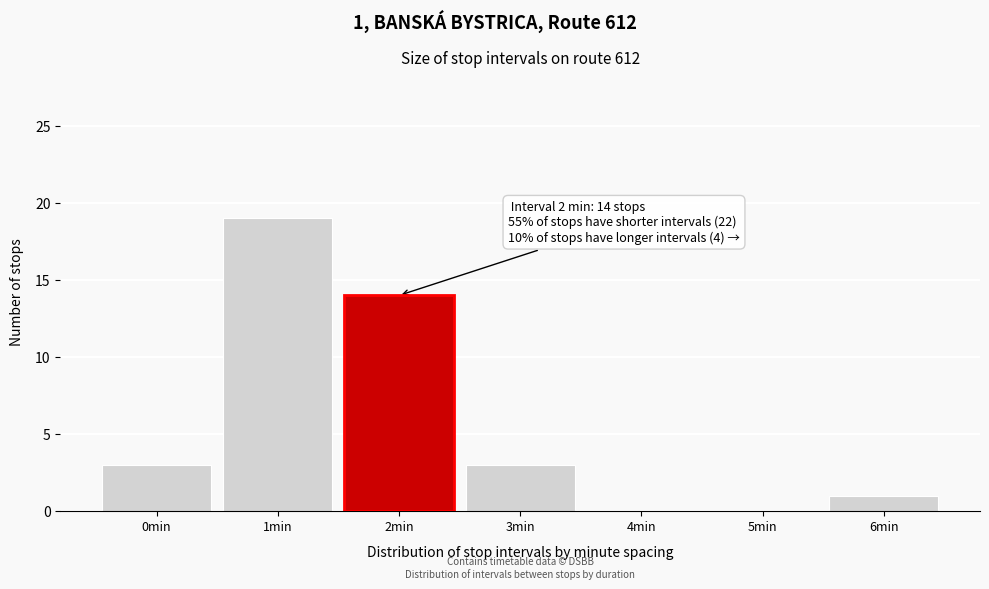

Reading left to right, list all the values displayed in this chart.

0min=3	1min=19	2min=14	3min=3	4min=0	5min=0	6min=1